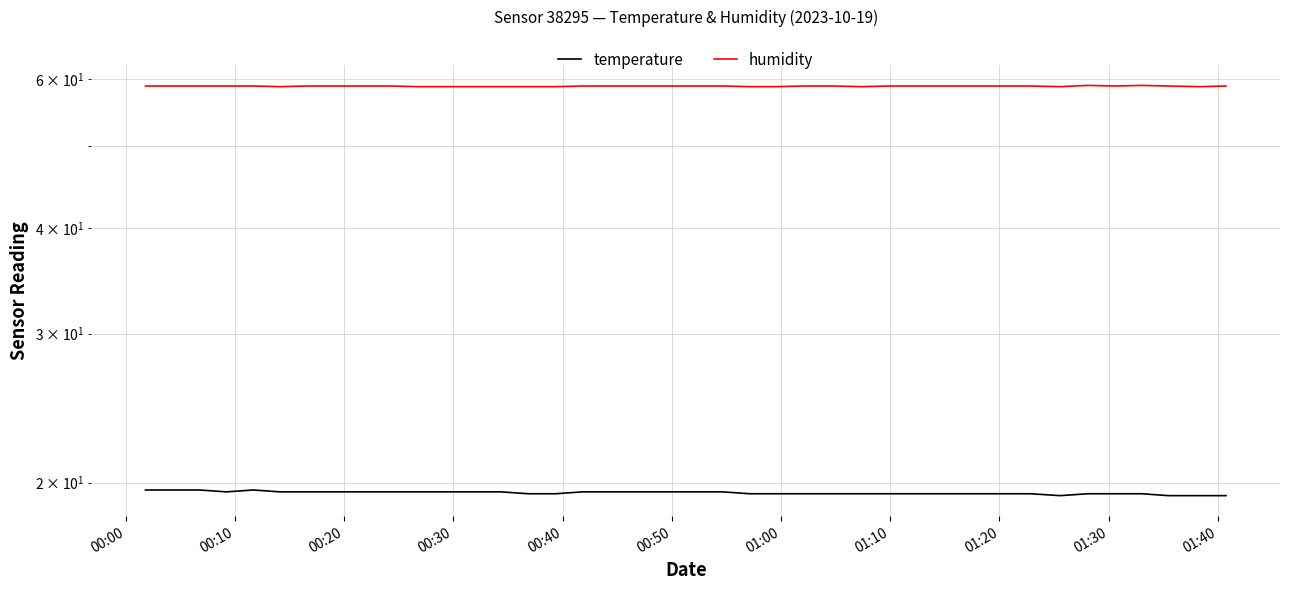

True or false: temperature and humidity intersect in this chart.

False